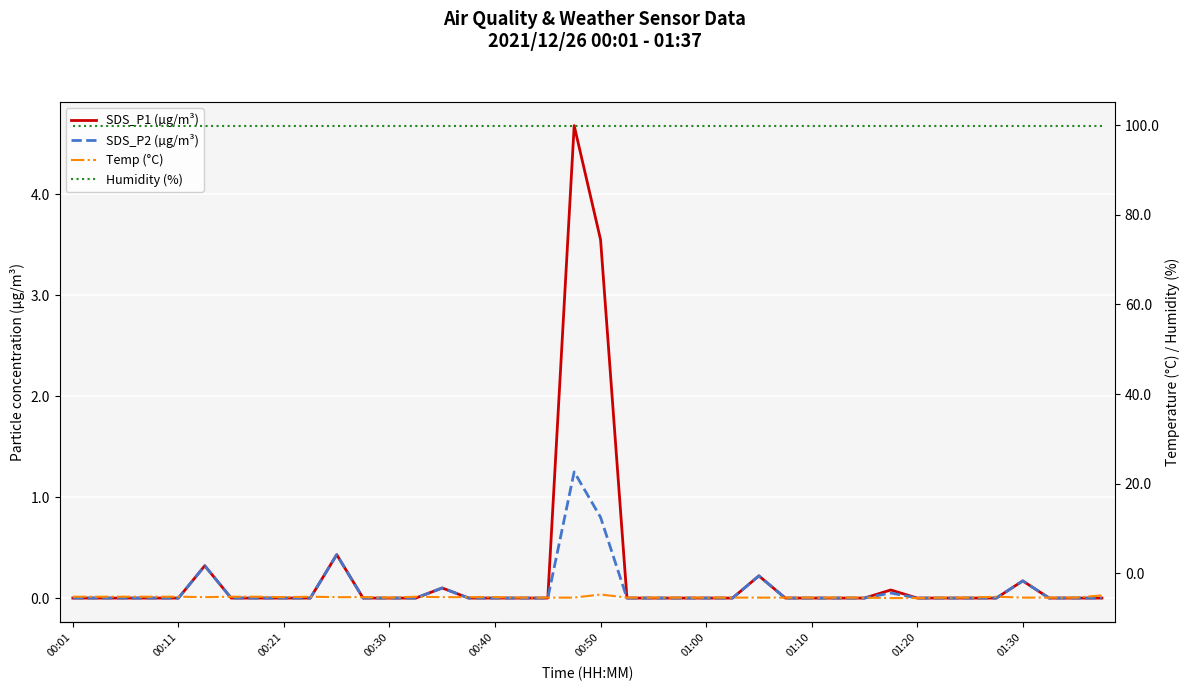

Is this an area chart (filled region under the line)?

No